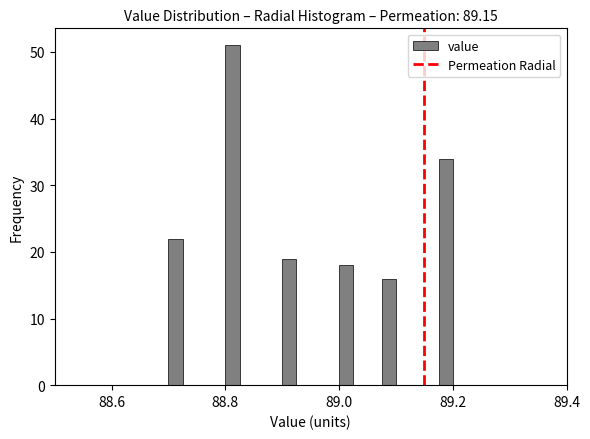

Read against the x-axis, roughly where is the centre of the tallest bar?

88.82